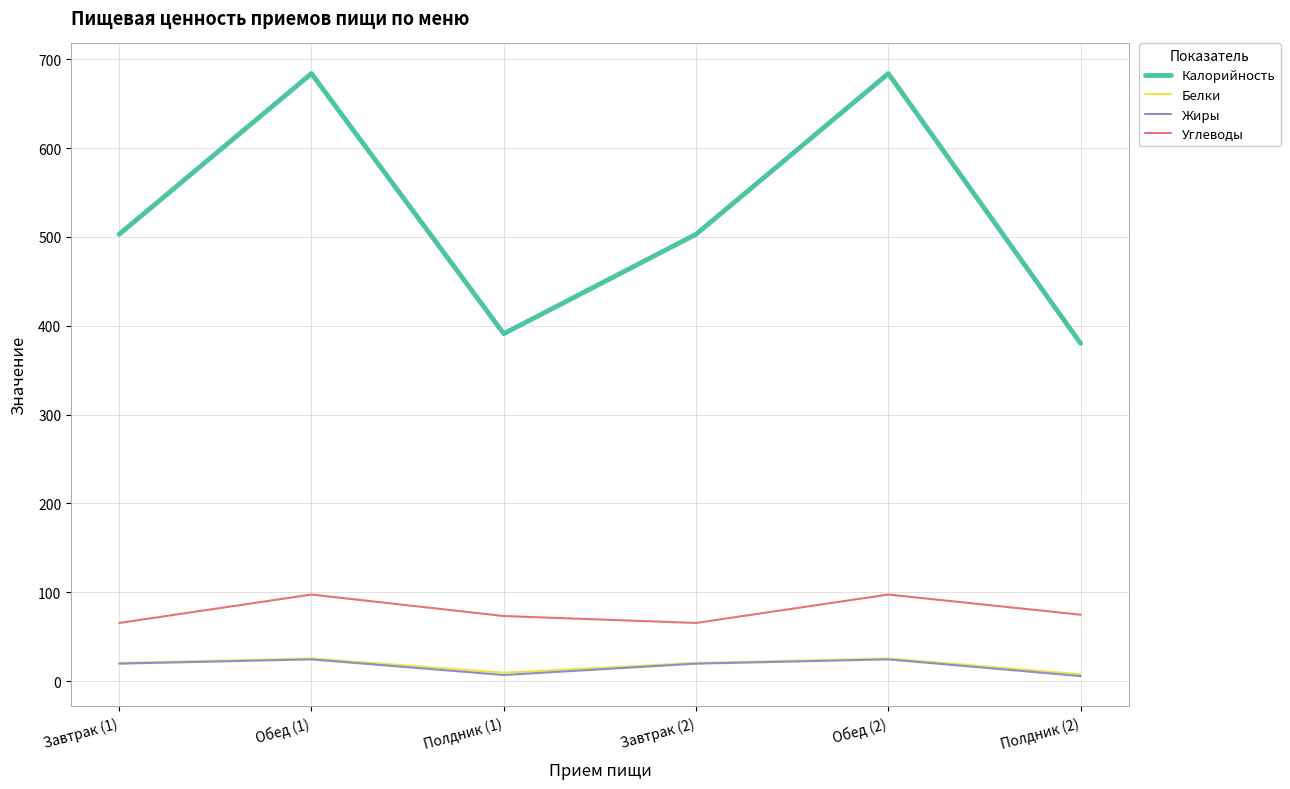

How many categories are shown in the chart?

6